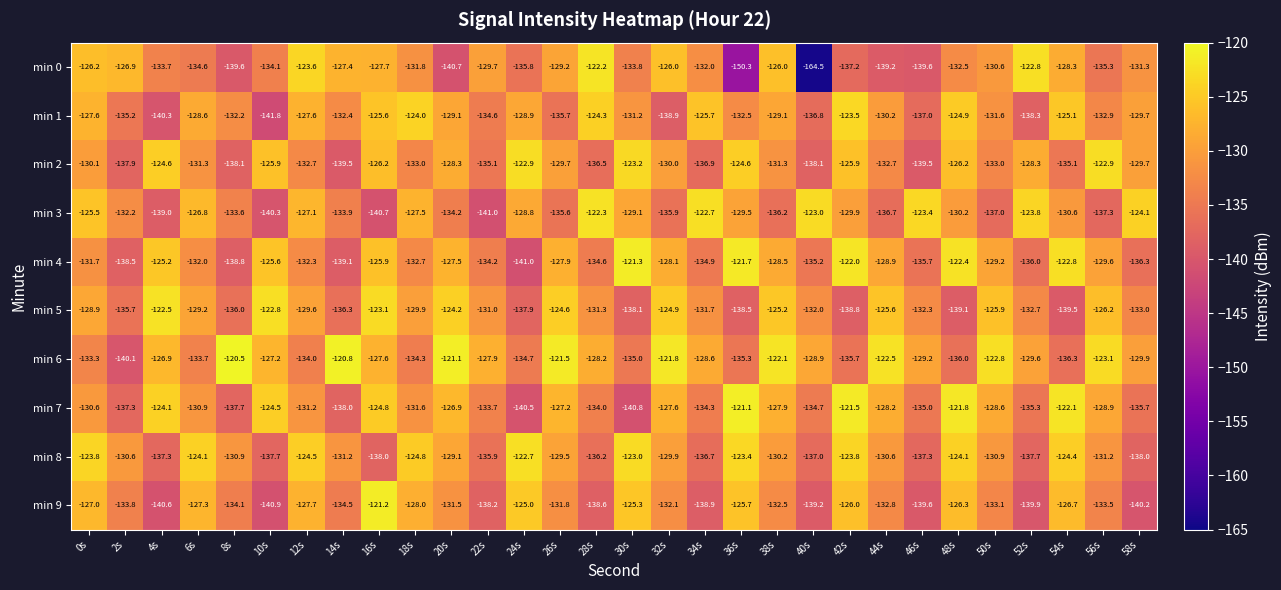

At which label does min 4 first exceed -129?

4s